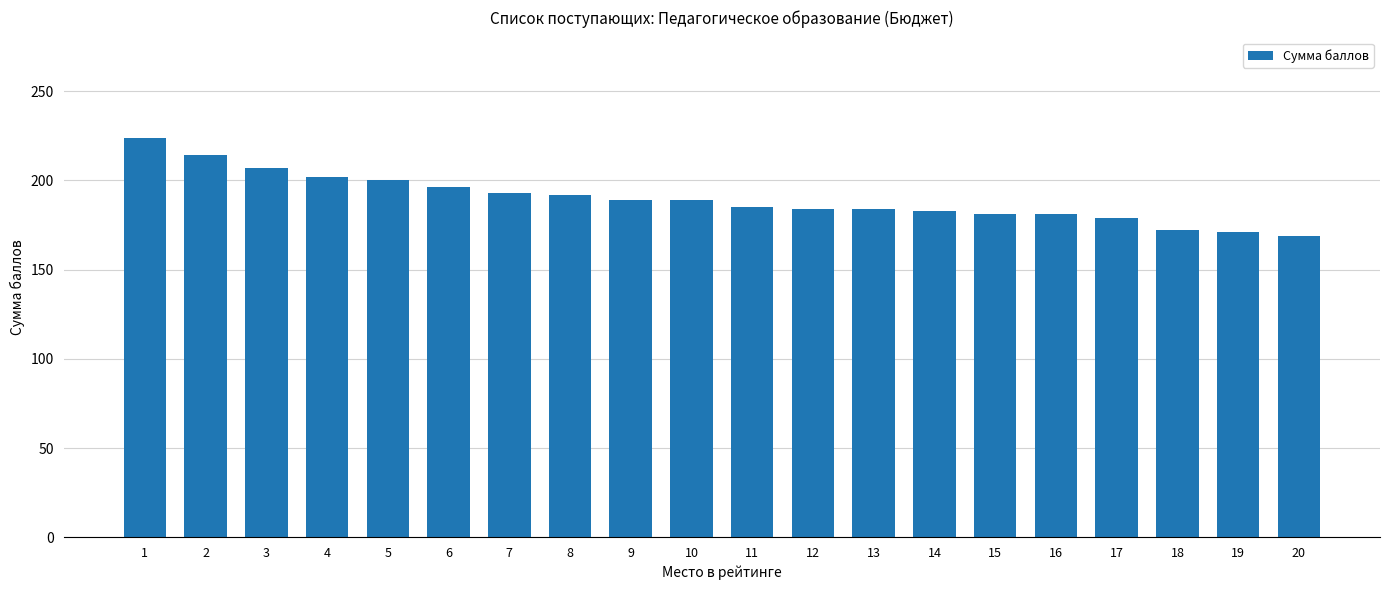

What is the average value?

190